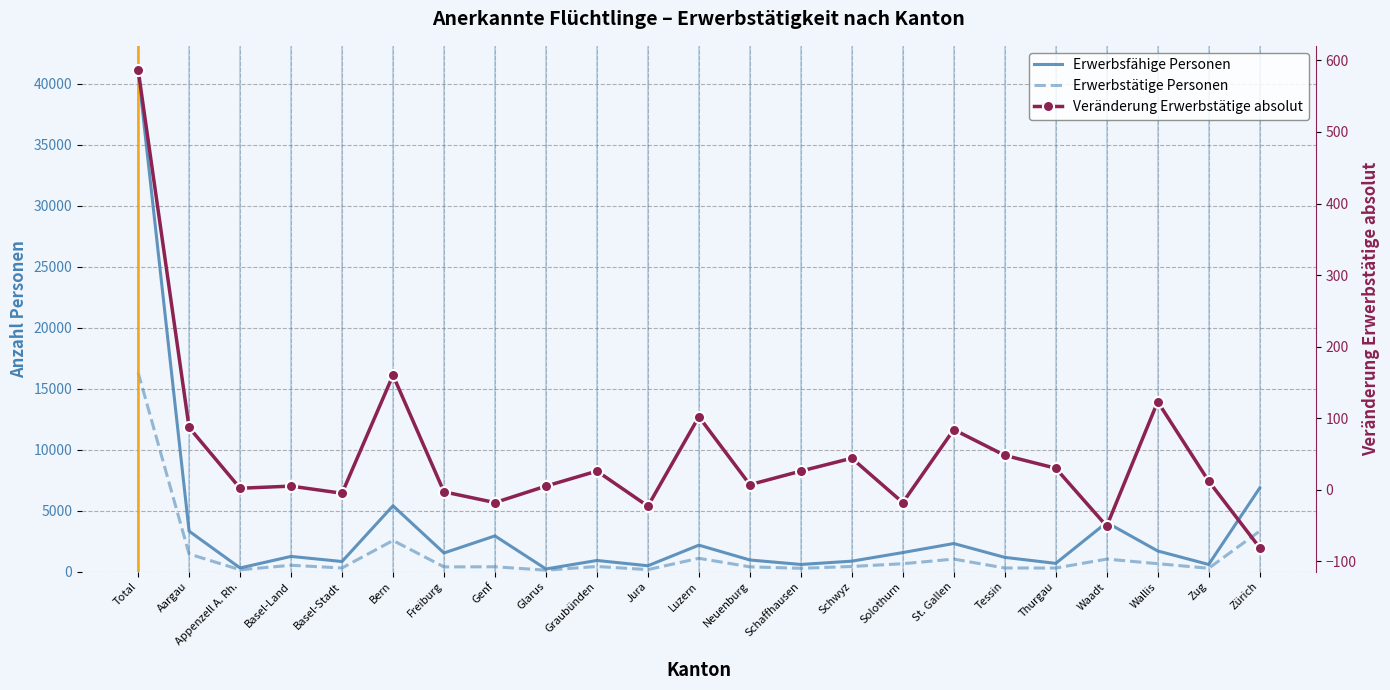

Where does the Erwerbsfähige Personen series first go above 1240?

Total